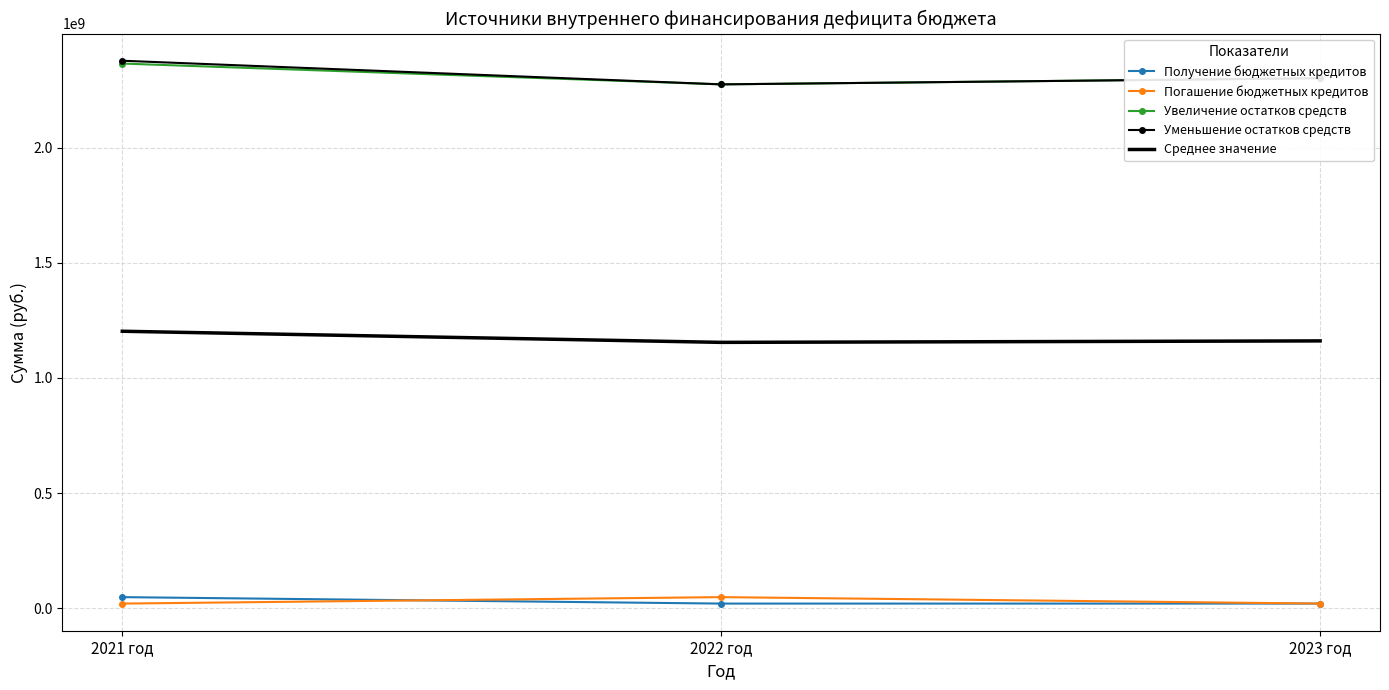

At which category is the sum across all series the highest?

2021 год